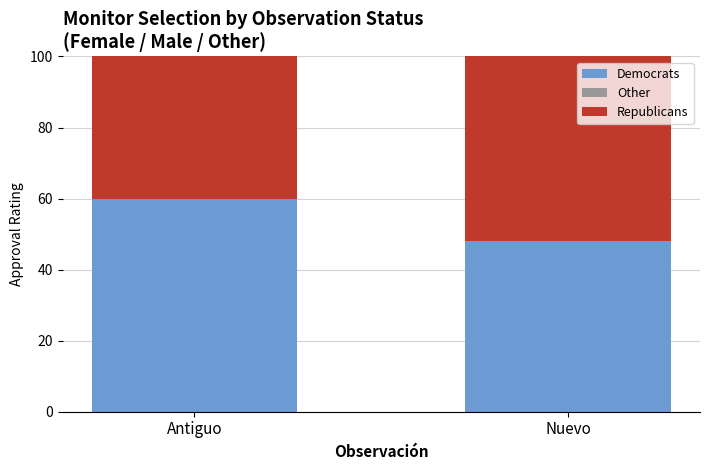

Reading right to left, list the values for the Democrats series.

48	60